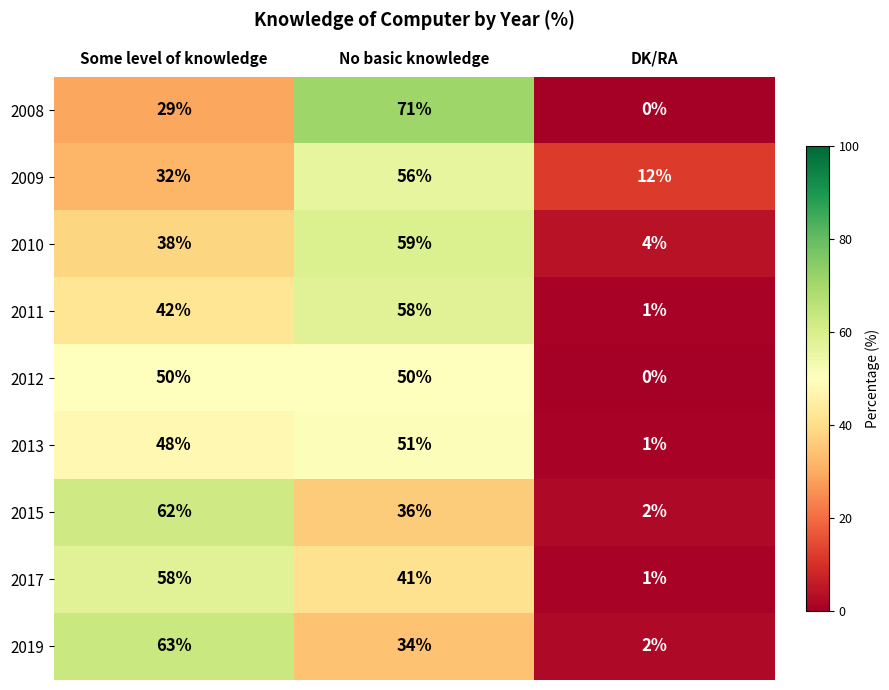

How many values in the 2012 series are below 50?

1